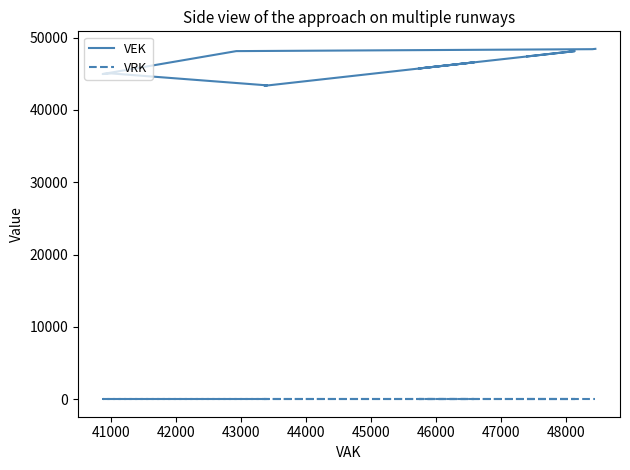

True or false: VEK has a value of 77195 at 21.

False